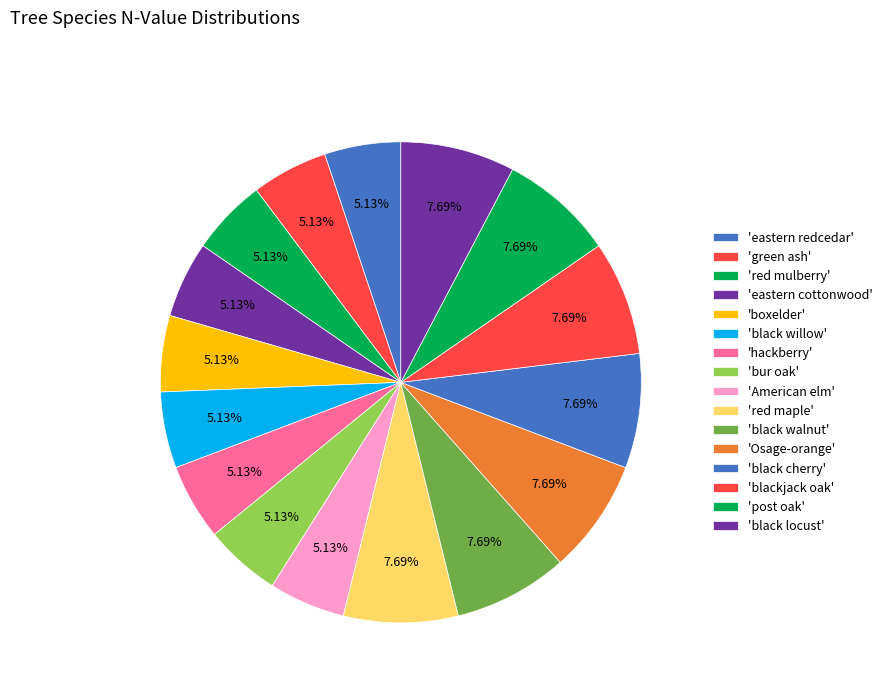

How many slices are in this pie chart?

16